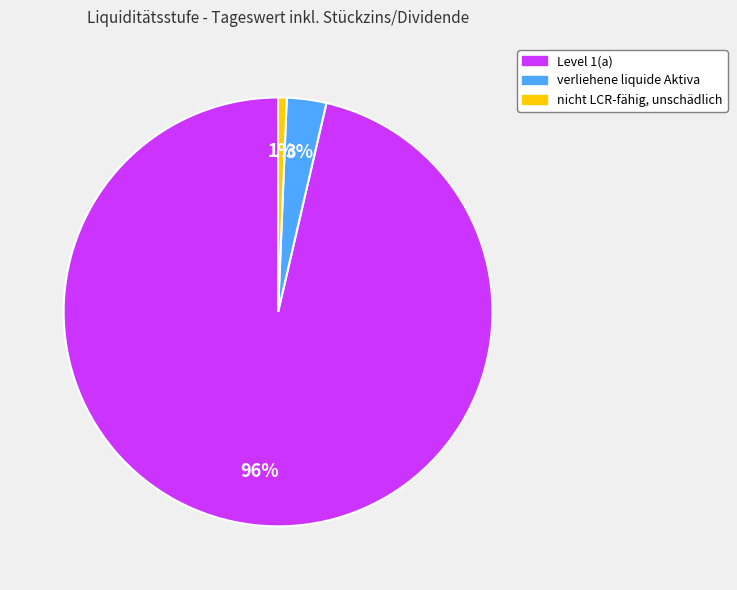

Which has a higher value, Level 1(a) or nicht LCR-fähig, unschädlich?

Level 1(a)